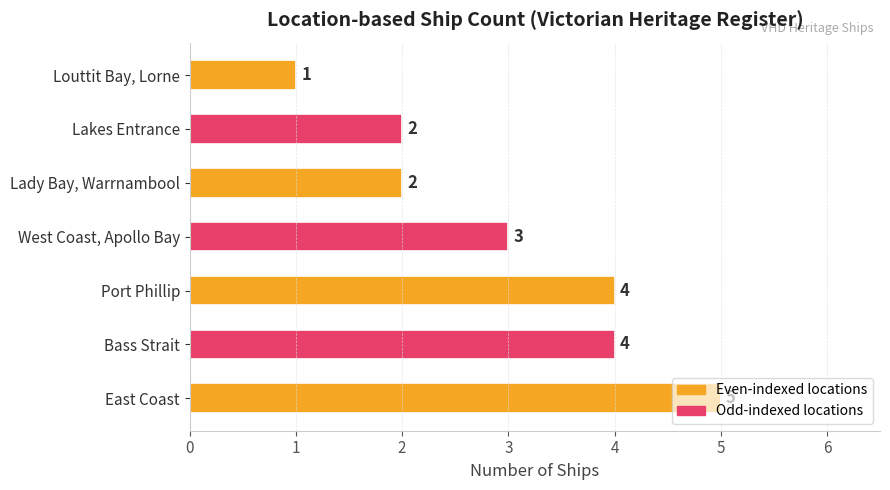

What is the difference between the second highest and minimum values?

3